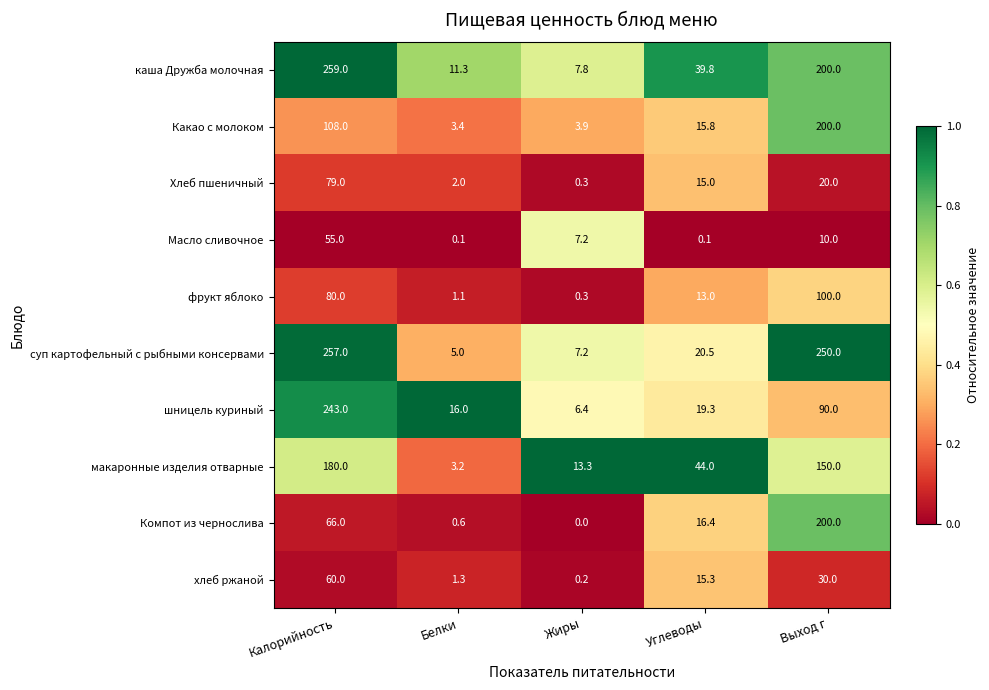

What is the difference between the maximum and second lowest values in the Масло сливочное series?

54.9